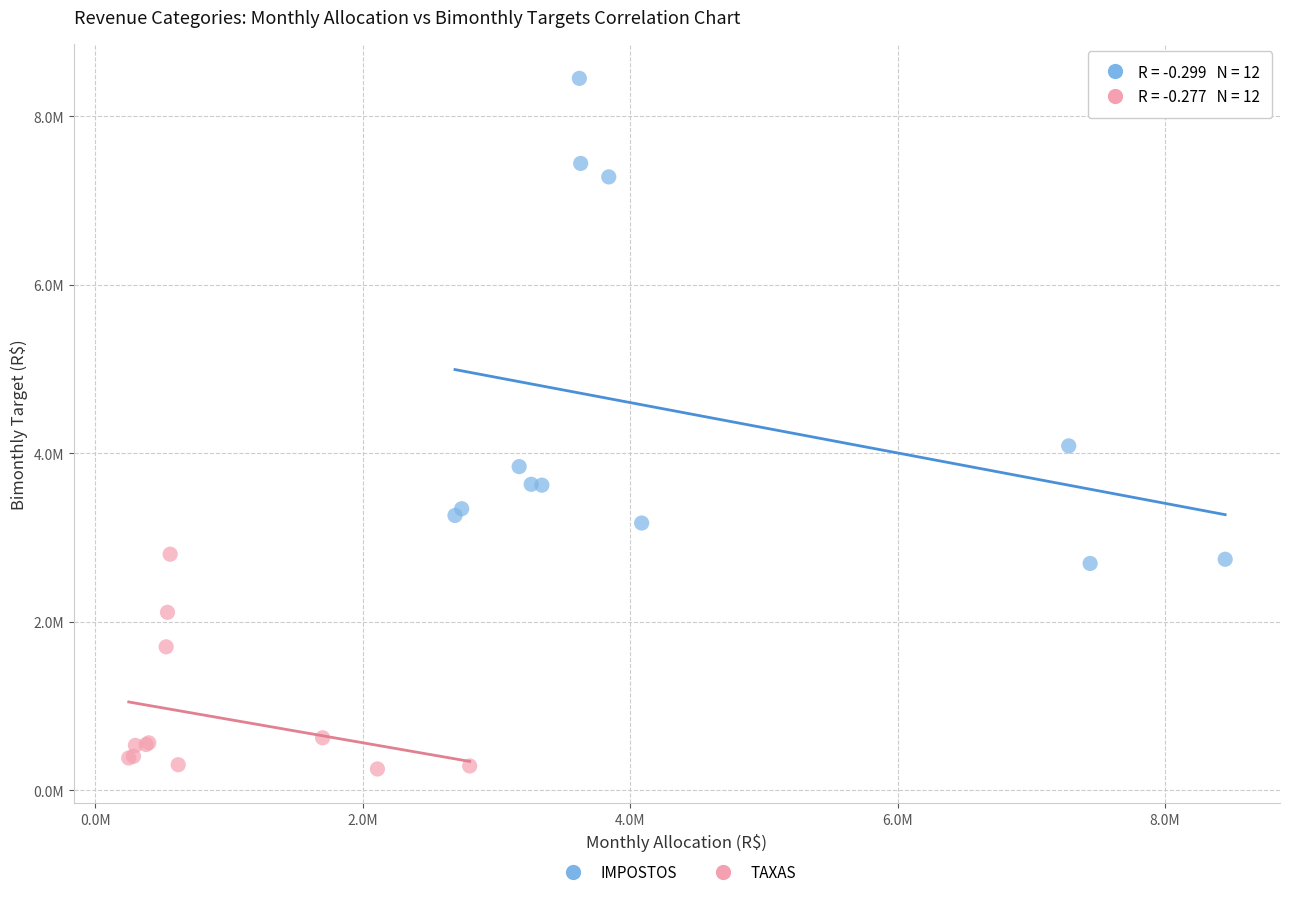

Which series reaches the minimum Y coordinate?

TAXAS